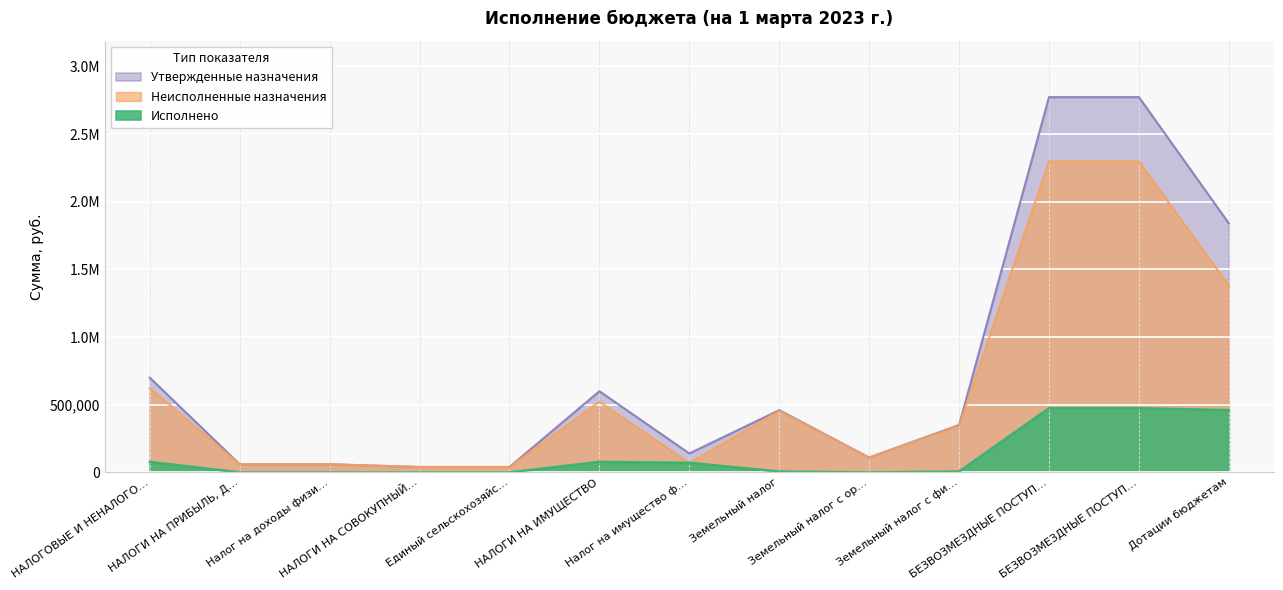

Rank the categories by Неисполненные назначения value from highest to lowest.

БЕЗВОЗМЕЗДНЫЕ ПОСТУП…, БЕЗВОЗМЕЗДНЫЕ ПОСТУП…, Дотации бюджетам, НАЛОГОВЫЕ И НЕНАЛОГО…, НАЛОГИ НА ИМУЩЕСТВО, Земельный налог, Земельный налог с фи…, Земельный налог с ор…, Налог на имущество ф…, НАЛОГИ НА ПРИБЫЛЬ, Д…, Налог на доходы физи…, НАЛОГИ НА СОВОКУПНЫЙ…, Единый сельскохозяйс…